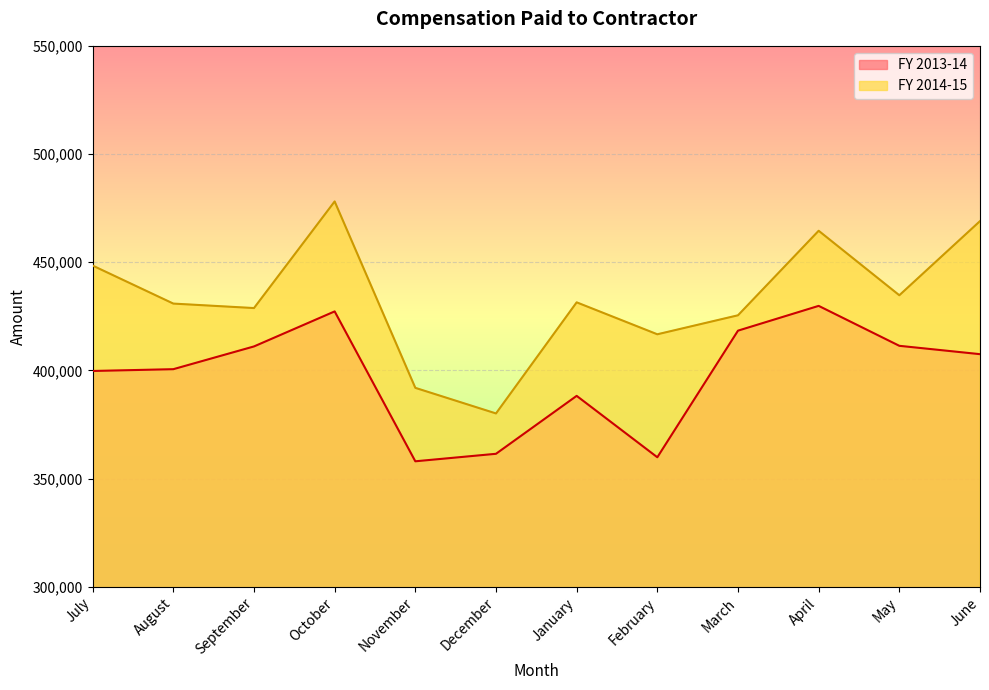

Rank the categories by FY 2013-14 value from lowest to highest.

November, February, December, January, July, August, June, September, May, March, October, April